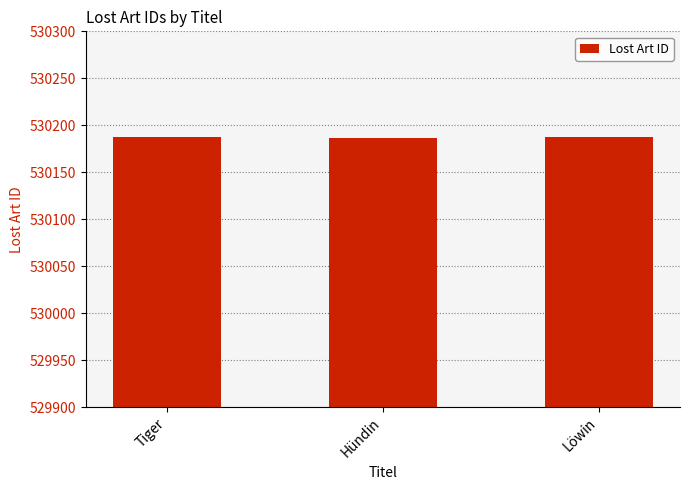

The chart shows a value of 704245 at Hündin. True or false?

False